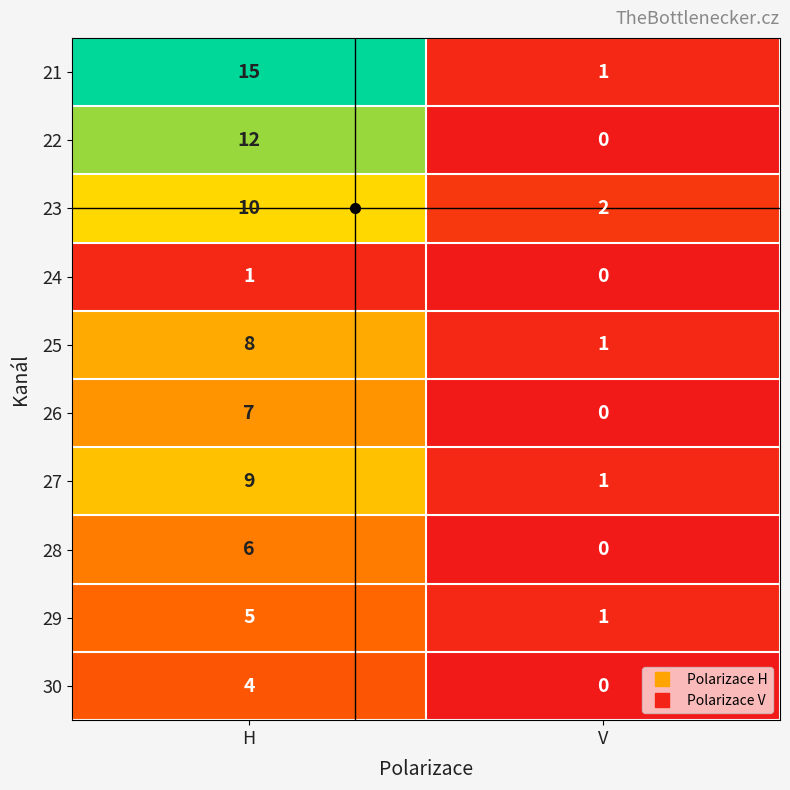

At which label is 26 closest to 3?

V